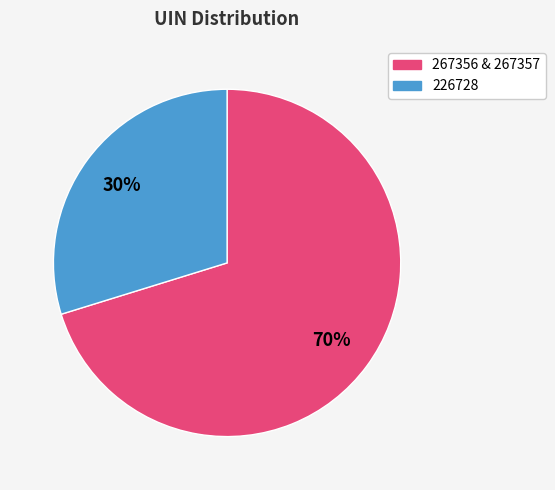

Is there a majority slice in this chart?

Yes